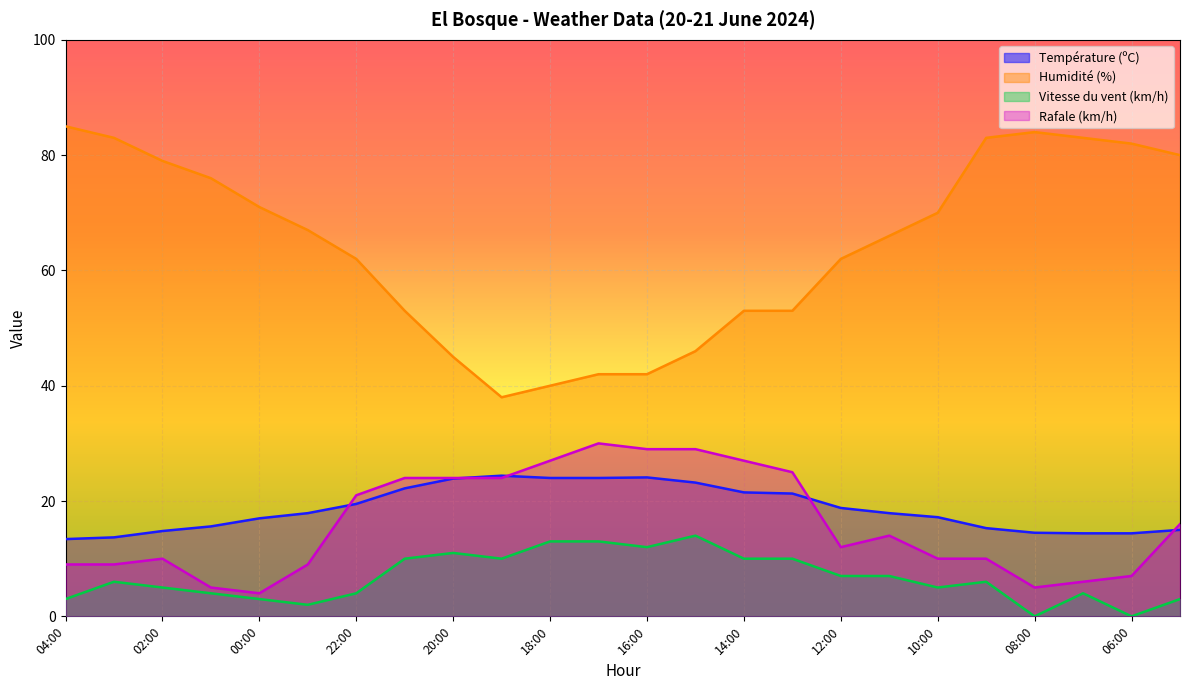

True or false: Rafale (km/h) and Vitesse du vent (km/h) cross at least once.

False